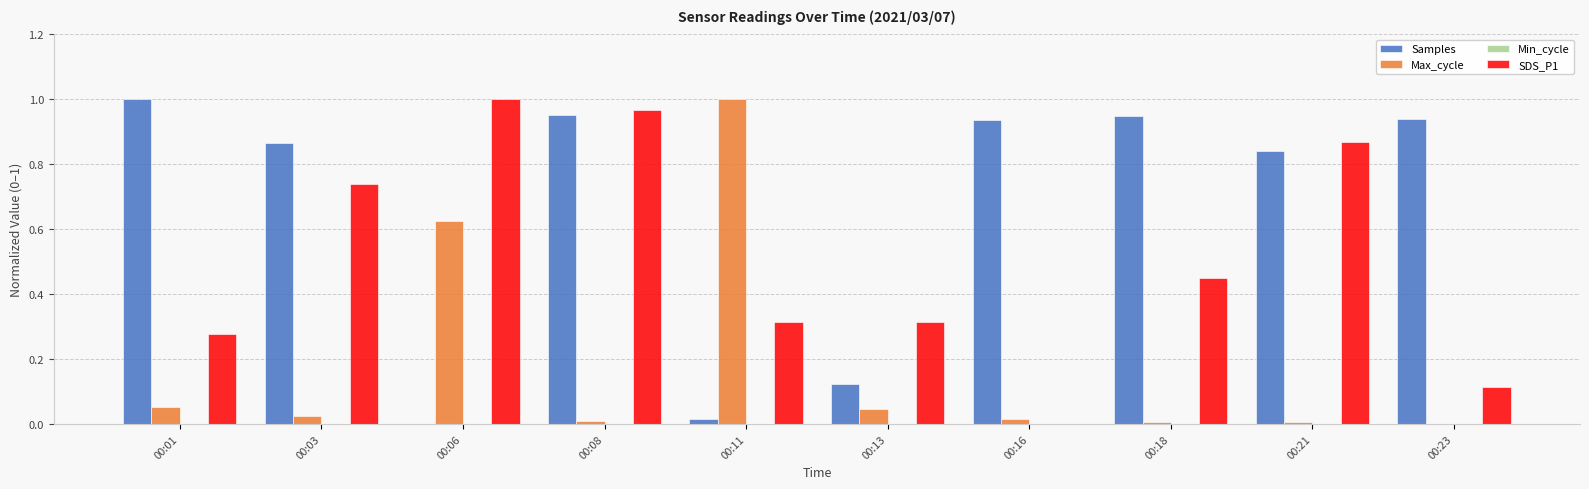

What is the sum of all SDS_P1 values?

5.0